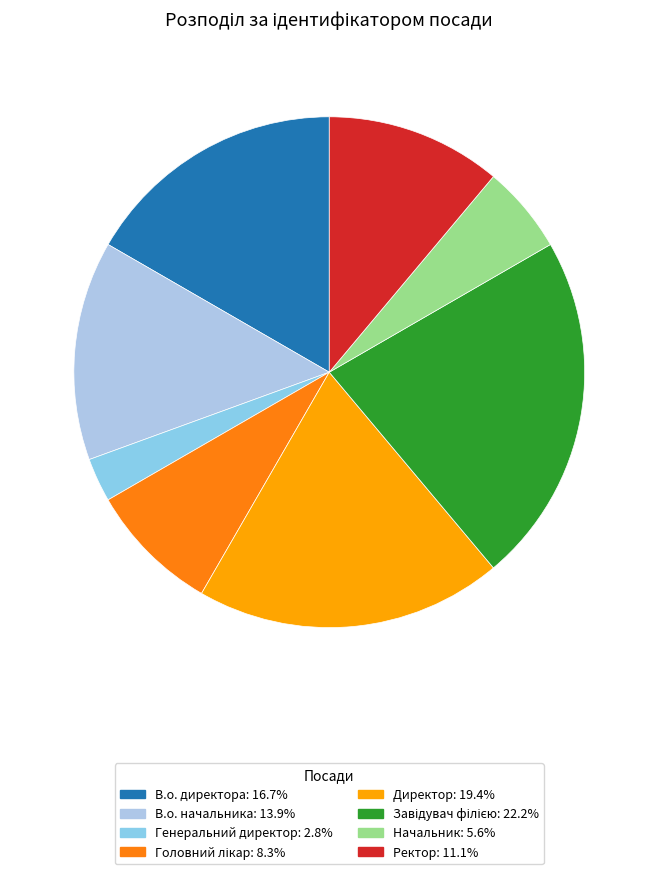

What percentage is the Головний лікар slice, to the nearest percent?

8%